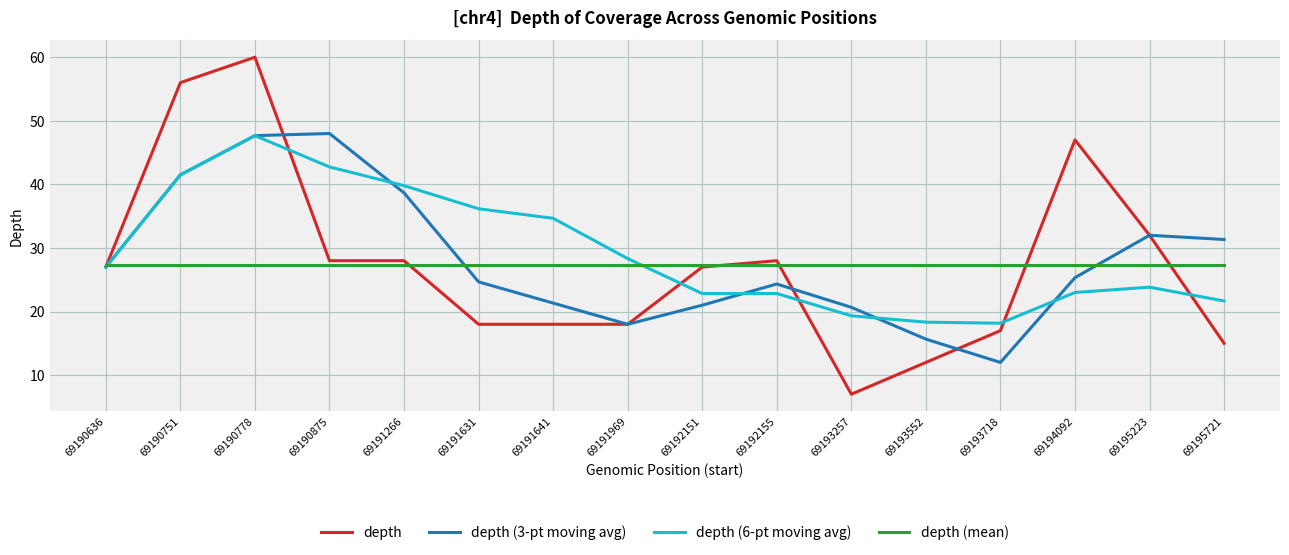

How many values in the depth (3-pt moving avg) series are below 25?

8